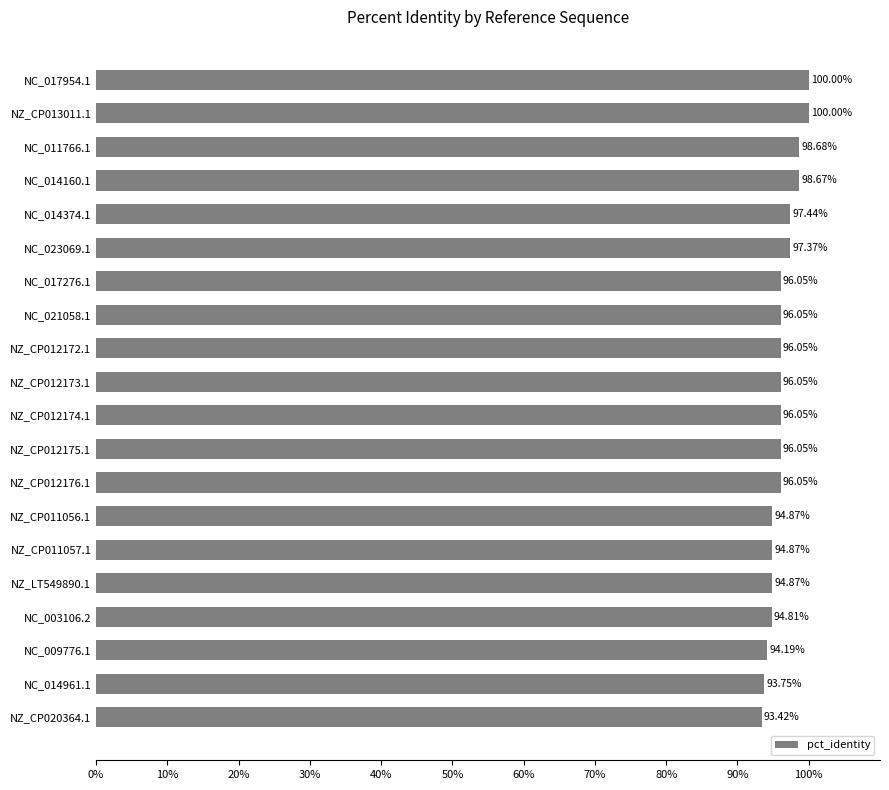

Which has a higher value, NC_014160.1 or NC_003106.2?

NC_014160.1